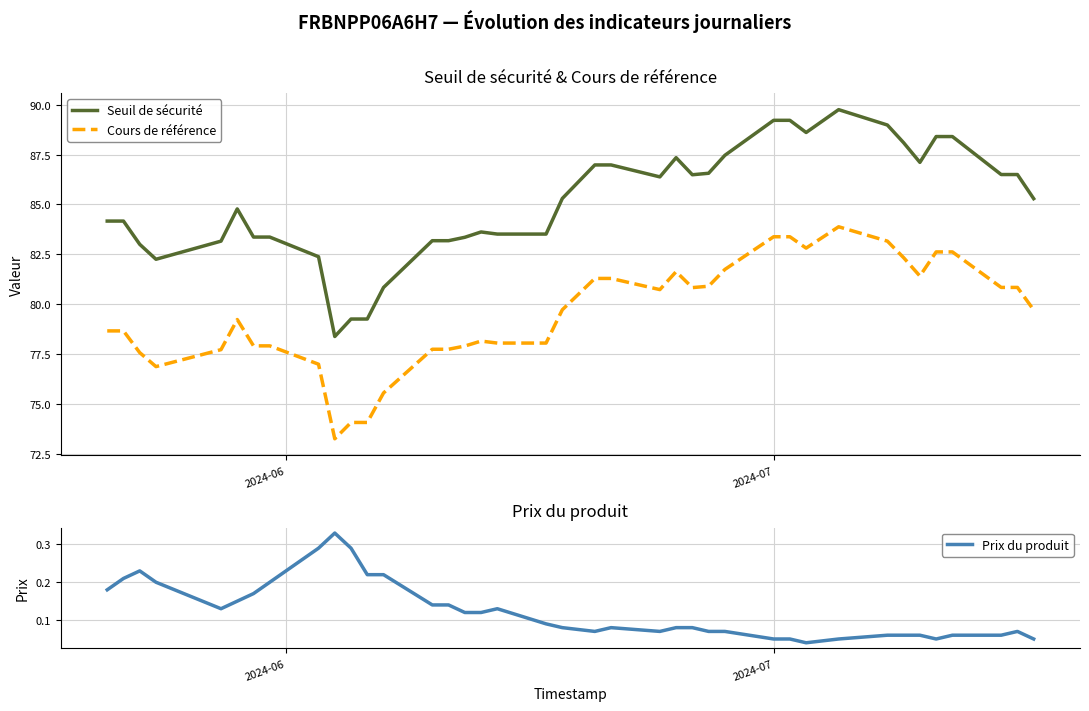

In Cours de référence, how many points are higher than both neighbors (excluding endpoints)?

4